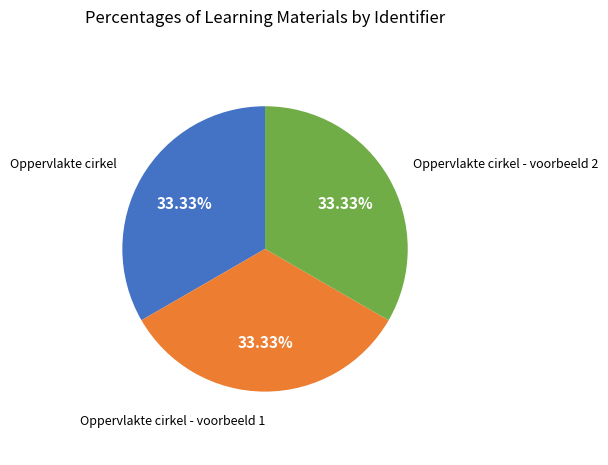

Is there a majority slice in this chart?

No